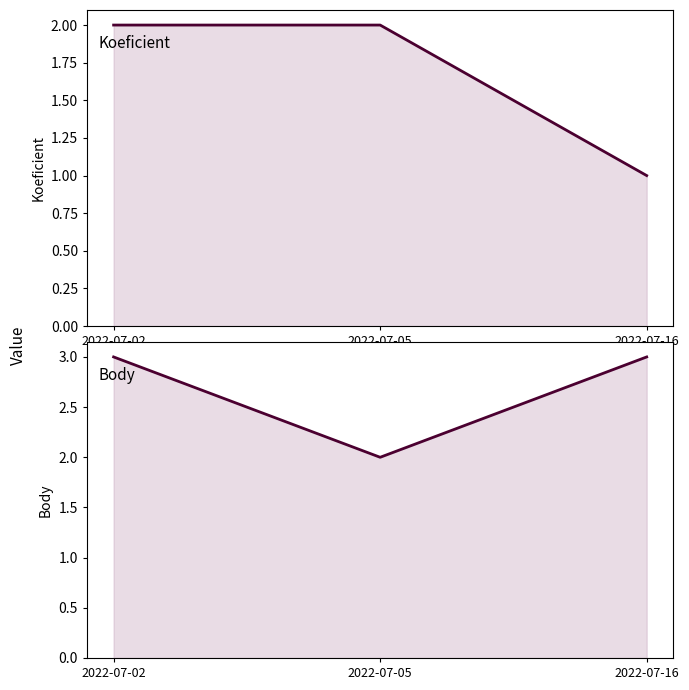

True or false: Koeficient has a value of 0 at 2022-07-16.

False